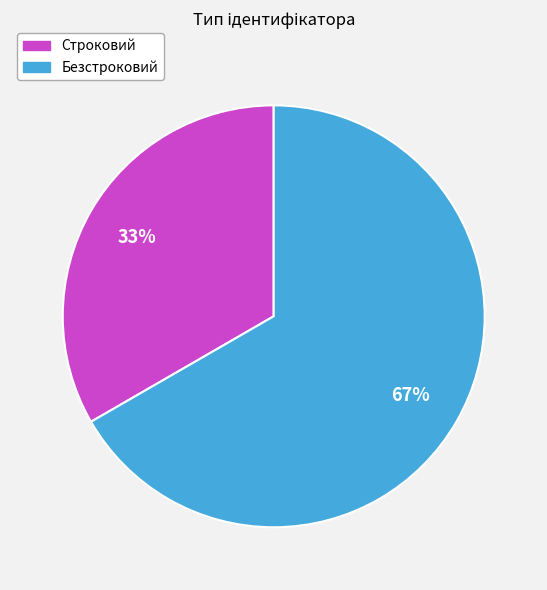

Is the sum of Безстроковий and Строковий greater than half?

Yes